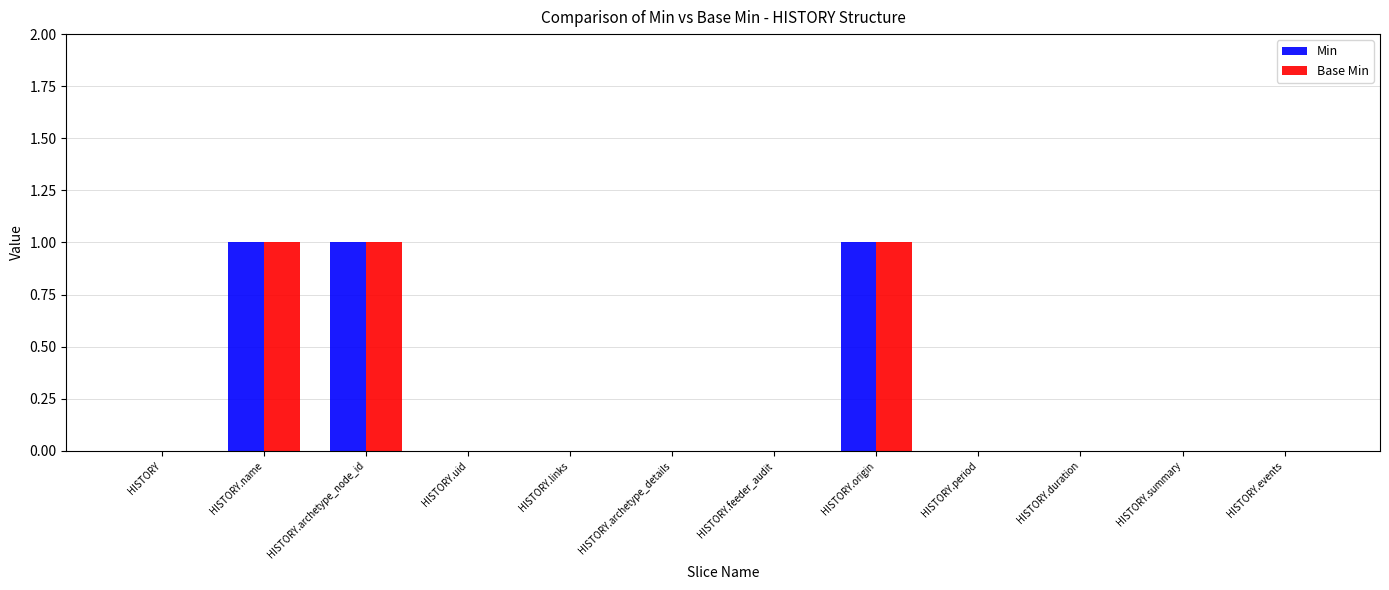

Is it true that Min equals 0 at HISTORY.period?

True